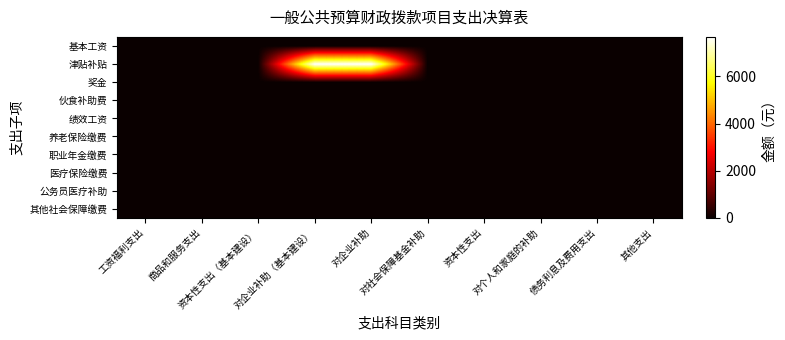

Which label corresponds to the largest value in the chart?

对企业补助（基本建设）